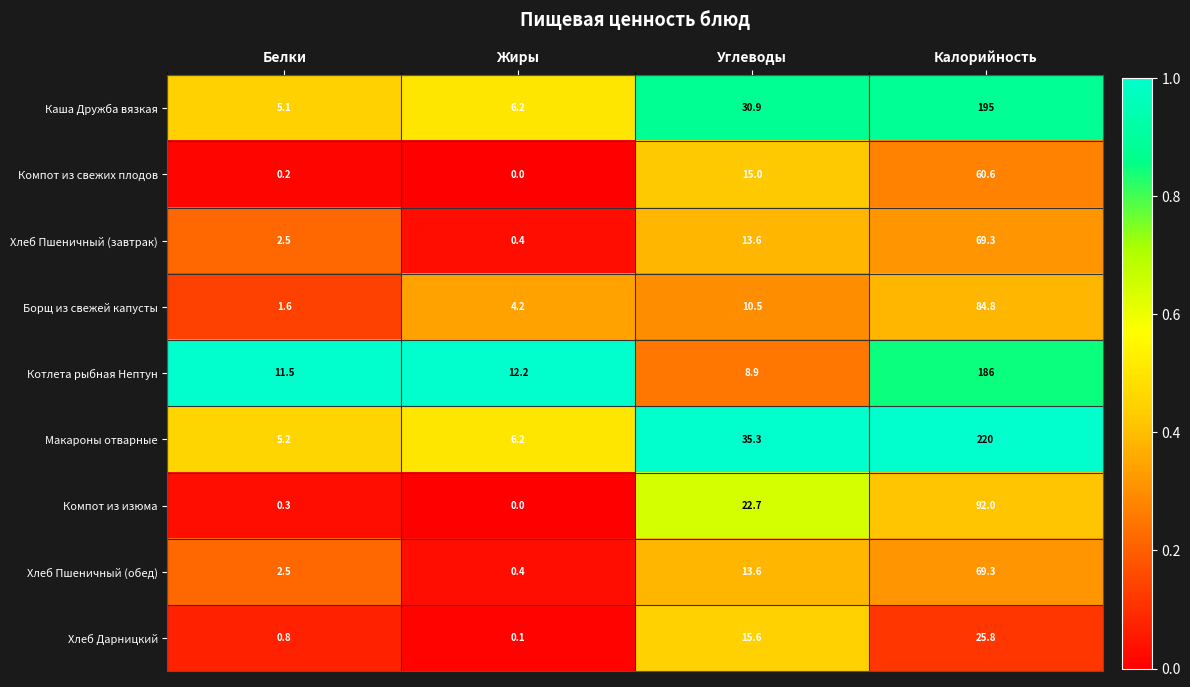

Is it true that Каша Дружба вязкая equals 8.1 at Белки?

False